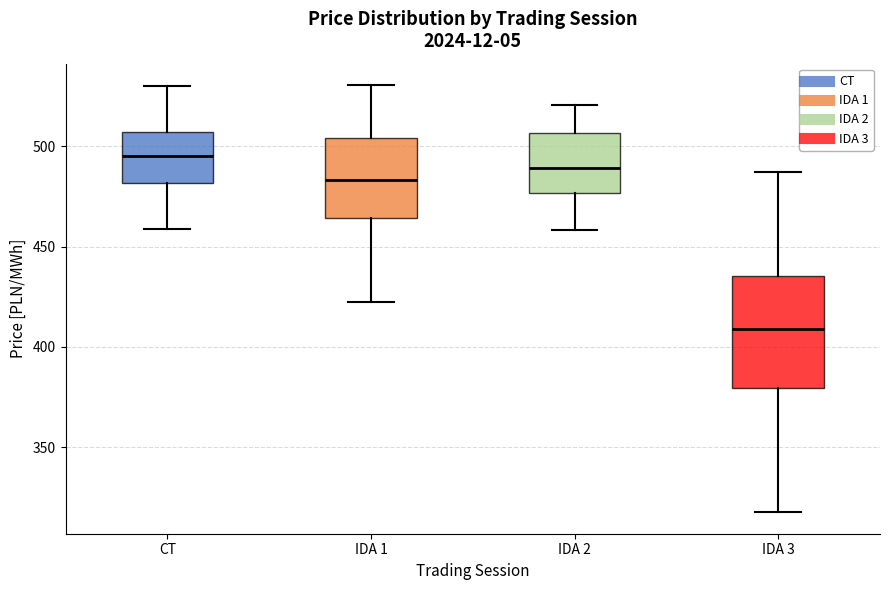

Which box is the tallest, from its lower edge to its upper edge?

IDA 3